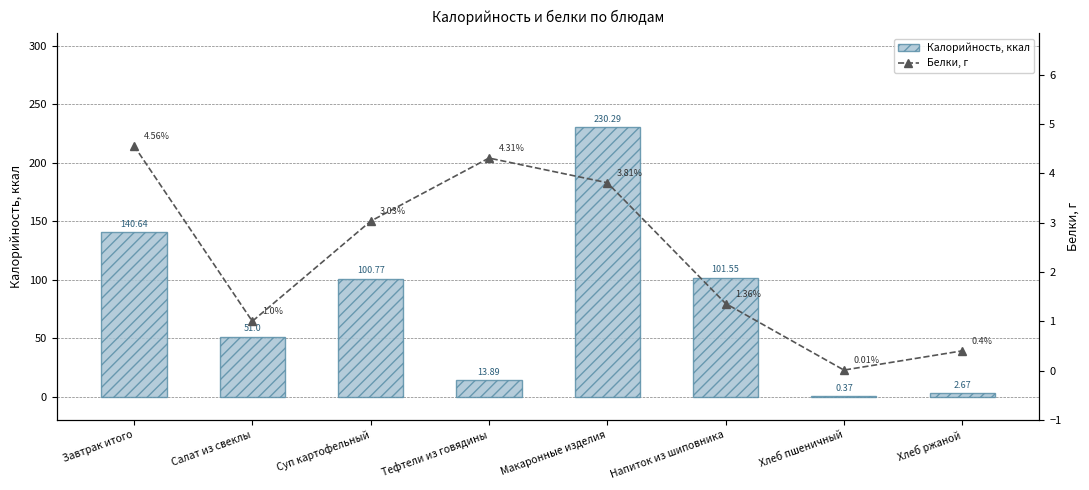

Are the bars horizontal?

No